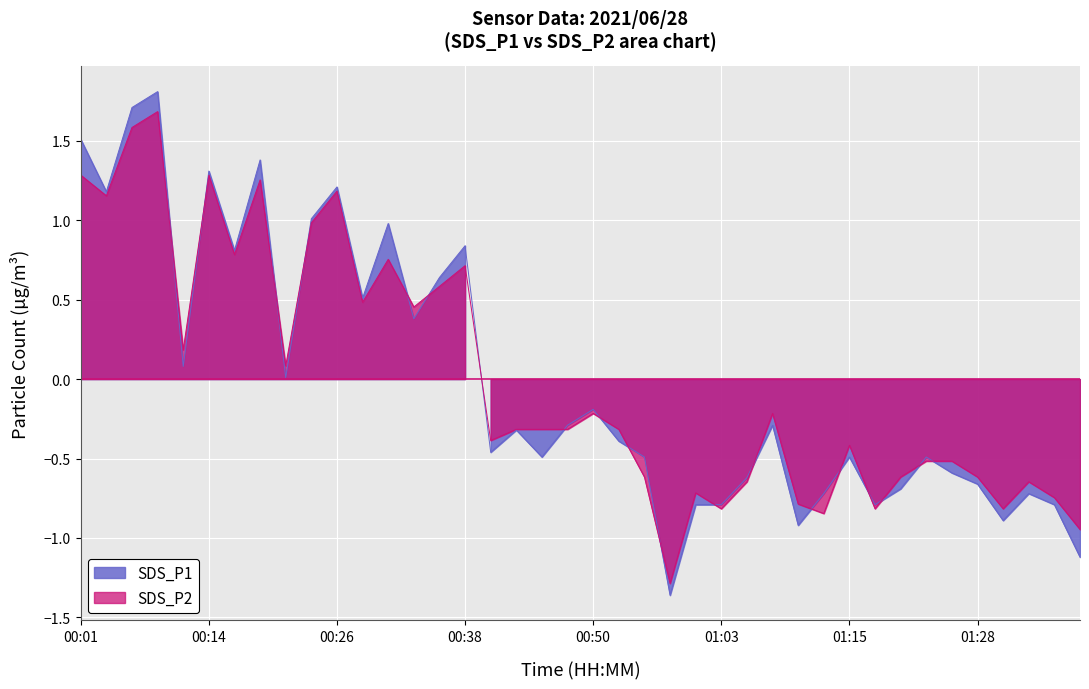

Reading left to right, what are all the values shown in this chart?

SDS_P1: 00:01=1.5	00:04=1.2	00:06=1.7	00:09=1.8	00:11=0.1	00:14=1.3	00:16=0.8	00:19=1.4	00:21=0.0	00:24=1.0	00:26=1.2	00:28=0.5	00:31=1.0	00:33=0.4	00:36=0.6	00:38=0.8	00:41=-0.5	00:43=-0.3	00:46=-0.5	00:48=-0.3	00:50=-0.2	00:53=-0.4	00:56=-0.5	00:58=-1.4	01:01=-0.8	01:03=-0.8	01:06=-0.6	01:08=-0.3	01:10=-0.9	01:13=-0.7	01:15=-0.5	01:18=-0.8	01:20=-0.7	01:23=-0.5	01:25=-0.6	01:28=-0.7	01:30=-0.9	01:33=-0.7	01:35=-0.8	01:38=-1.1
SDS_P2: 00:01=1.3	00:04=1.2	00:06=1.6	00:09=1.7	00:11=0.2	00:14=1.3	00:16=0.8	00:19=1.3	00:21=0.1	00:24=1.0	00:26=1.2	00:28=0.5	00:31=0.8	00:33=0.5	00:36=0.6	00:38=0.7	00:41=-0.4	00:43=-0.3	00:46=-0.3	00:48=-0.3	00:50=-0.2	00:53=-0.3	00:56=-0.6	00:58=-1.3	01:01=-0.7	01:03=-0.8	01:06=-0.6	01:08=-0.2	01:10=-0.8	01:13=-0.8	01:15=-0.4	01:18=-0.8	01:20=-0.6	01:23=-0.5	01:25=-0.5	01:28=-0.6	01:30=-0.8	01:33=-0.6	01:35=-0.7	01:38=-0.9